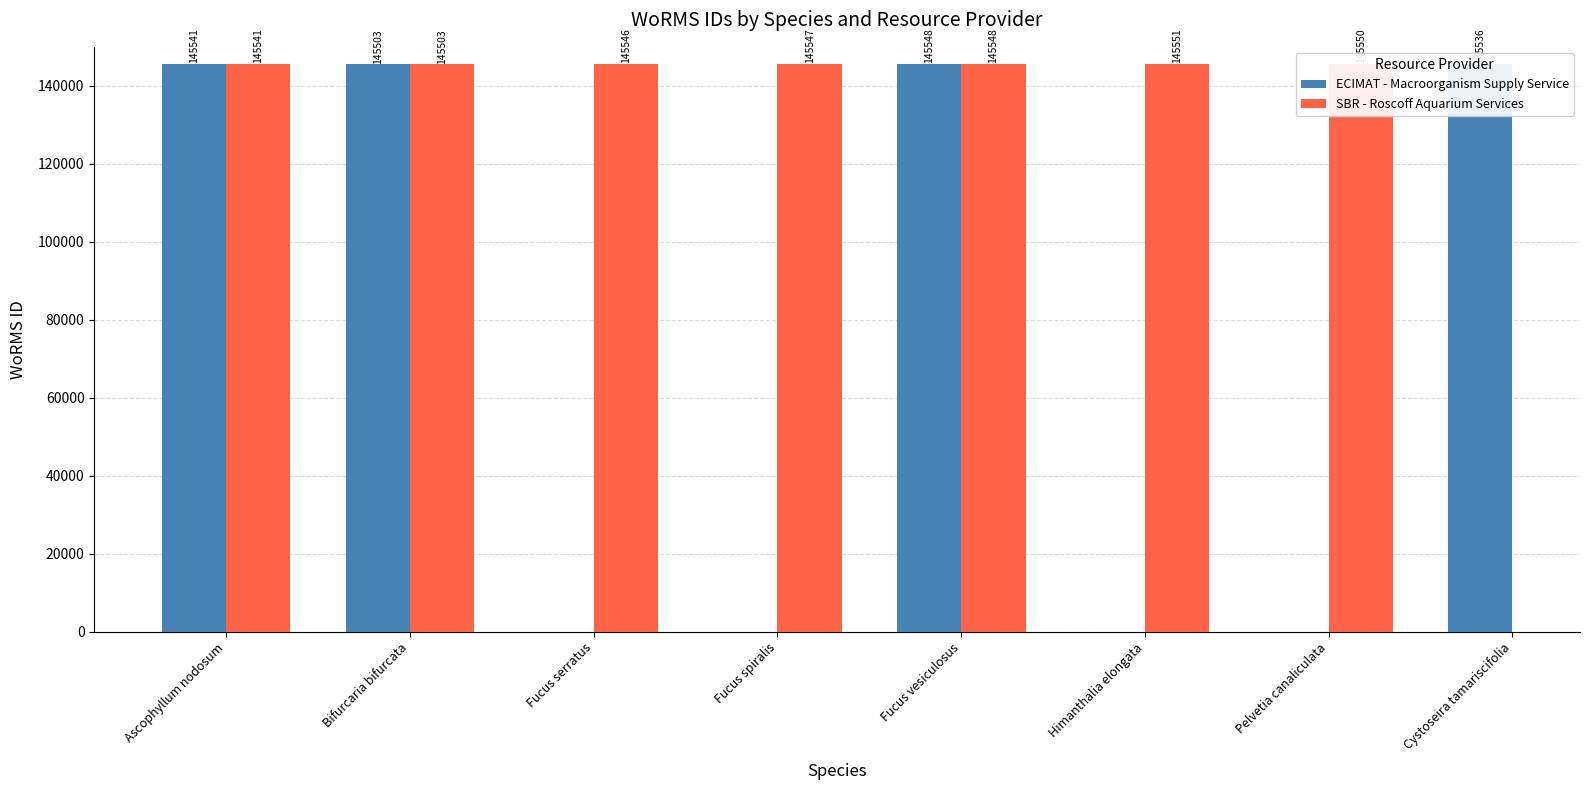

Which series has the widest spread of values?

SBR - Roscoff Aquarium Services